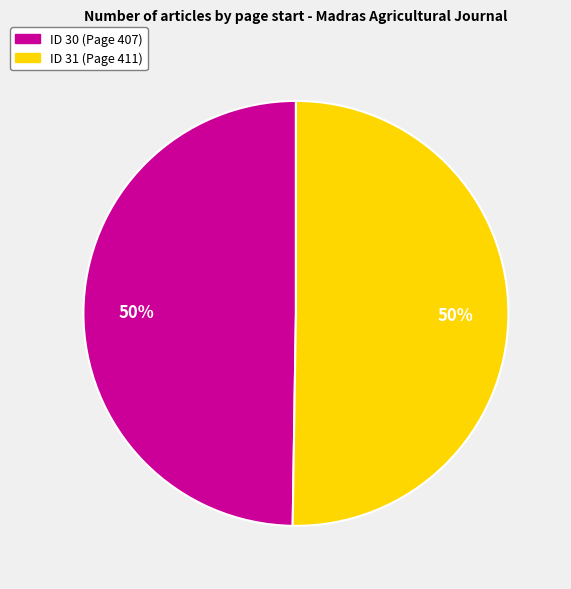

How many slices are in this pie chart?

2